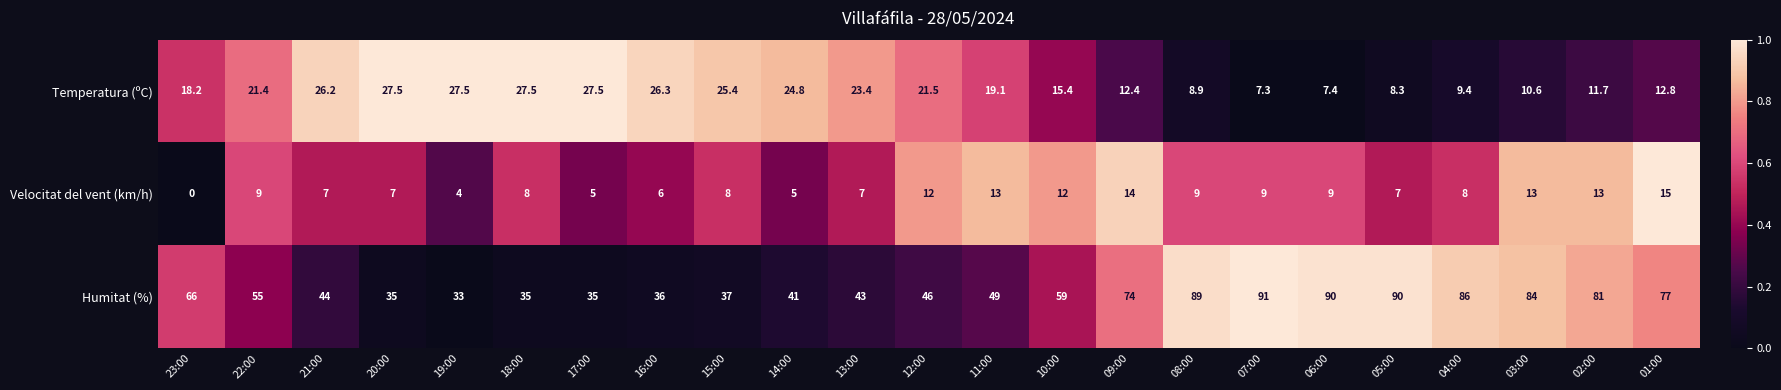

At how many categories does at least one series exceed 0?

23